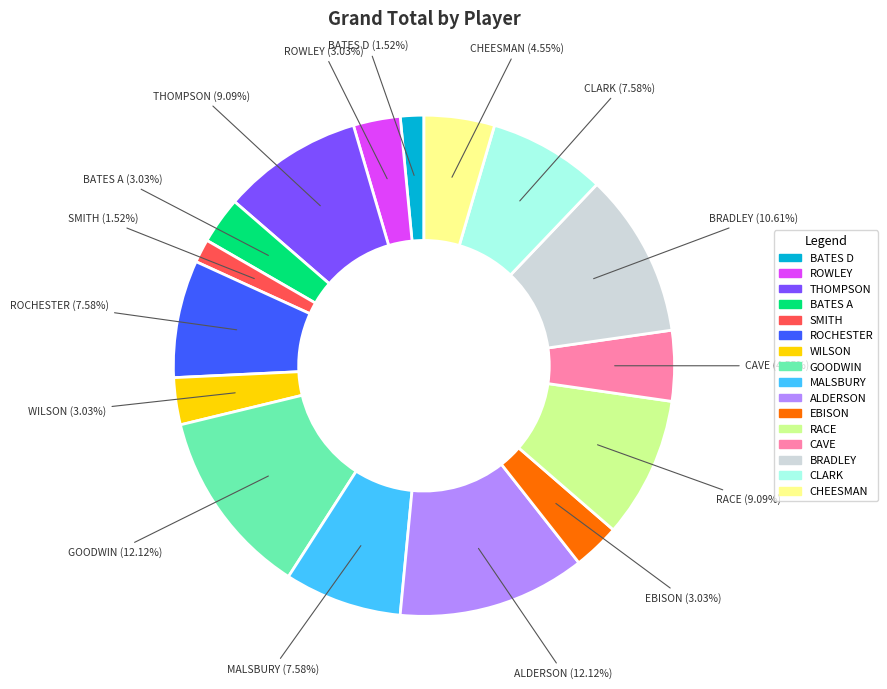

Does any single category account for the majority?

No